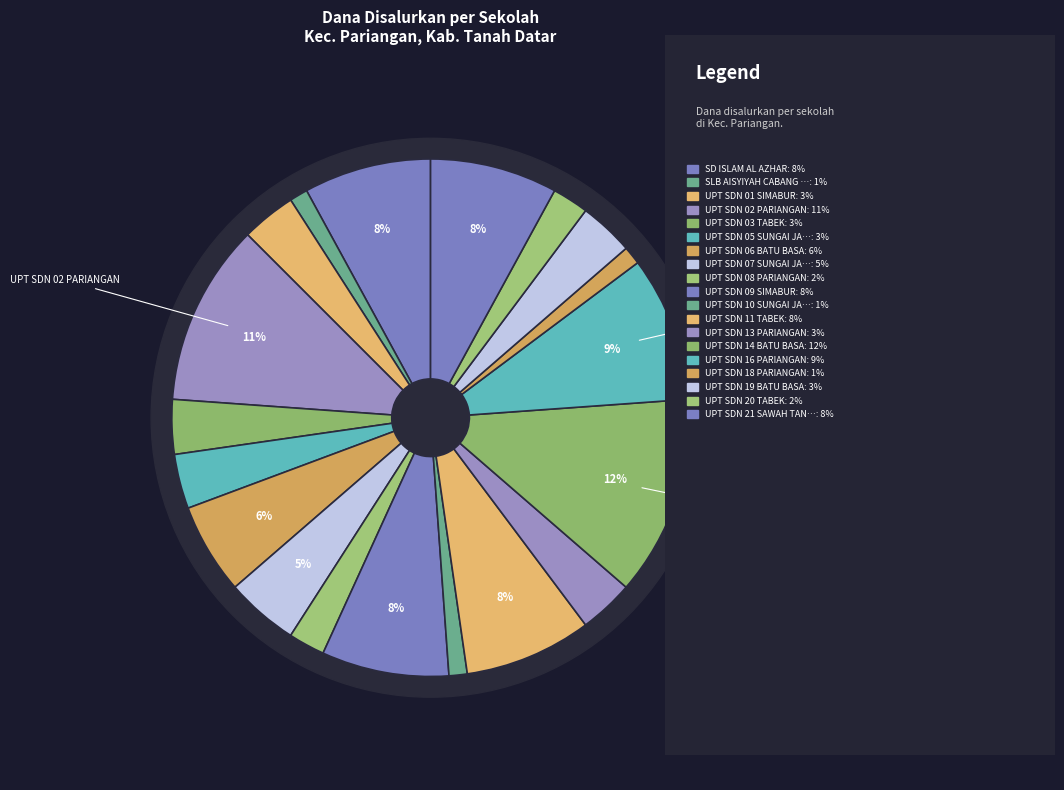

Which category has the biggest portion of the pie?

UPT SDN 14 BATU BASA